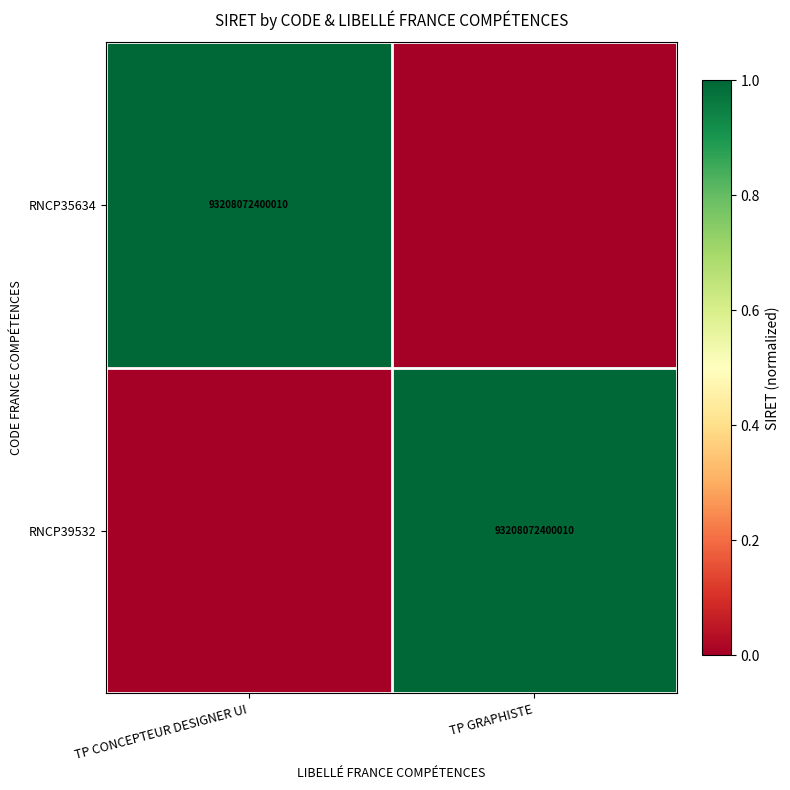

The value of RNCP35634 at TP CONCEPTEUR DESIGNER UI is 142710121704278. True or false?

False